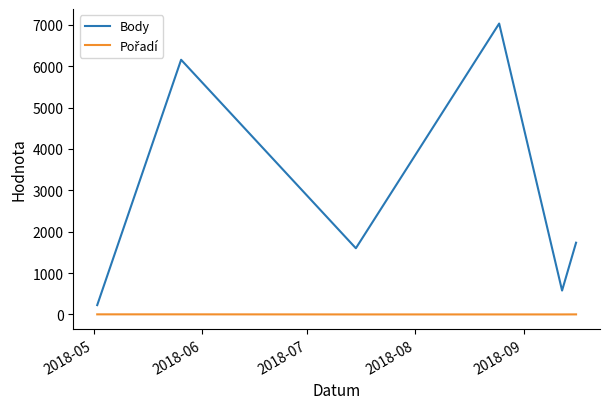

What is the greatest value displayed?

7029